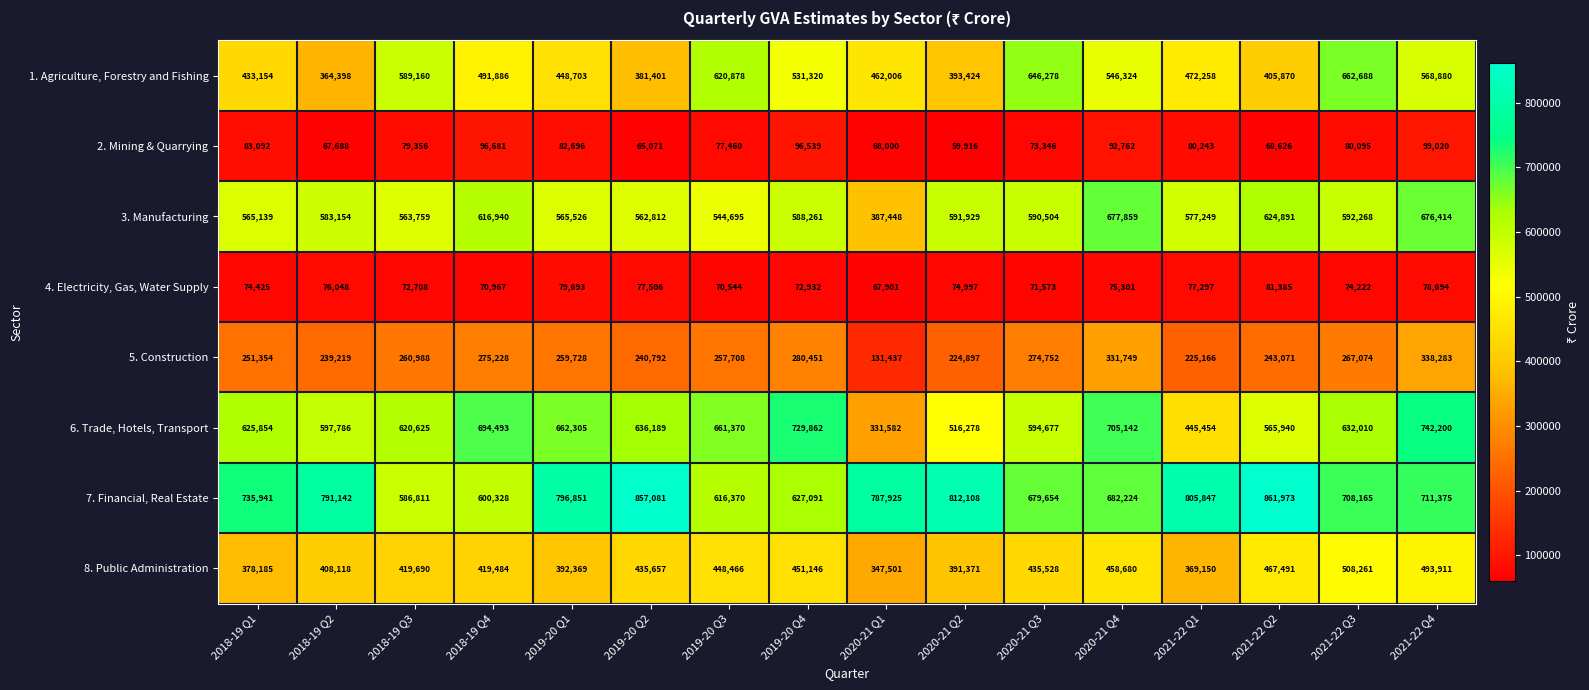

What is the difference between the maximum and minimum values in the 7. Financial, Real Estate series?

275162